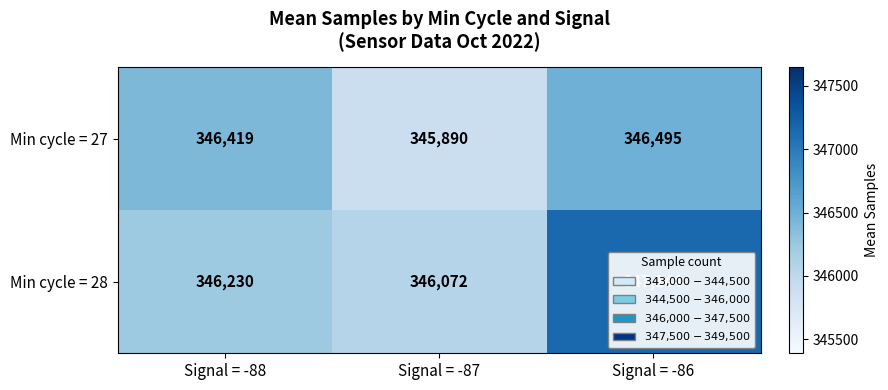

What is the sum of the Min cycle = 28 values at Signal = -87 and Signal = -88?

692302